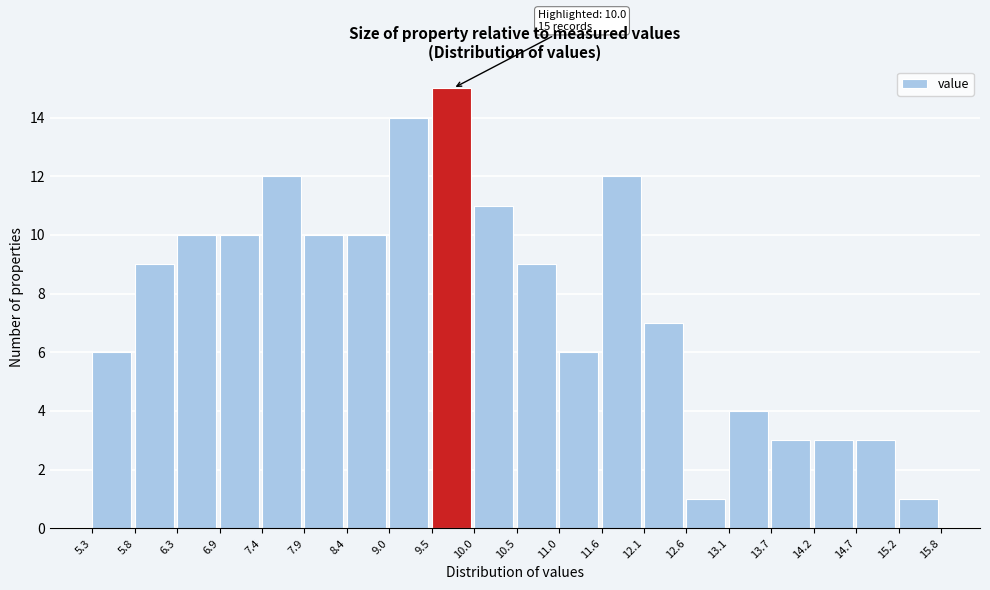

Which range on the x-axis has the tallest bar?

9.5 to 10.0